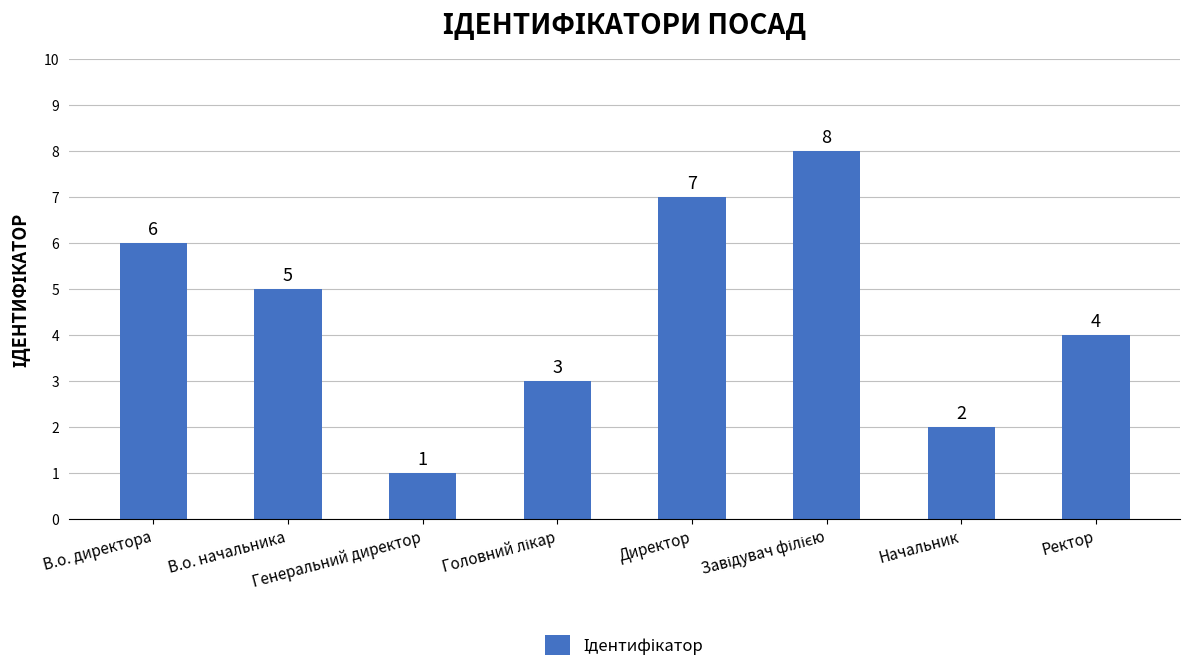

How many series are shown in this chart?

1